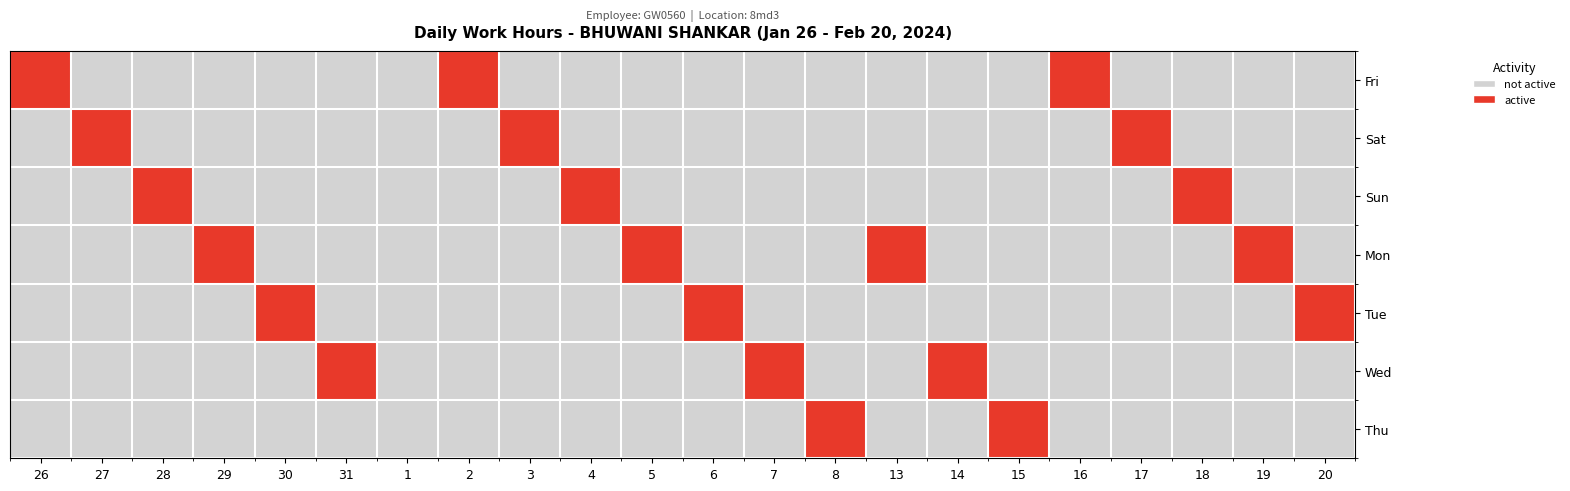

Reading left to right, what are all the values shown in this chart?

Fri: 26=1	27=0	28=0	29=0	30=0	31=0	1=0	2=1	3=0	4=0	5=0	6=0	7=0	8=0	13=0	14=0	15=0	16=1	17=0	18=0	19=0	20=0
Sat: 26=0	27=1	28=0	29=0	30=0	31=0	1=0	2=0	3=1	4=0	5=0	6=0	7=0	8=0	13=0	14=0	15=0	16=0	17=1	18=0	19=0	20=0
Sun: 26=0	27=0	28=1	29=0	30=0	31=0	1=0	2=0	3=0	4=1	5=0	6=0	7=0	8=0	13=0	14=0	15=0	16=0	17=0	18=1	19=0	20=0
Mon: 26=0	27=0	28=0	29=1	30=0	31=0	1=0	2=0	3=0	4=0	5=1	6=0	7=0	8=0	13=1	14=0	15=0	16=0	17=0	18=0	19=1	20=0
Tue: 26=0	27=0	28=0	29=0	30=1	31=0	1=0	2=0	3=0	4=0	5=0	6=1	7=0	8=0	13=0	14=0	15=0	16=0	17=0	18=0	19=0	20=1
Wed: 26=0	27=0	28=0	29=0	30=0	31=1	1=0	2=0	3=0	4=0	5=0	6=0	7=1	8=0	13=0	14=1	15=0	16=0	17=0	18=0	19=0	20=0
Thu: 26=0	27=0	28=0	29=0	30=0	31=0	1=0	2=0	3=0	4=0	5=0	6=0	7=0	8=1	13=0	14=0	15=1	16=0	17=0	18=0	19=0	20=0